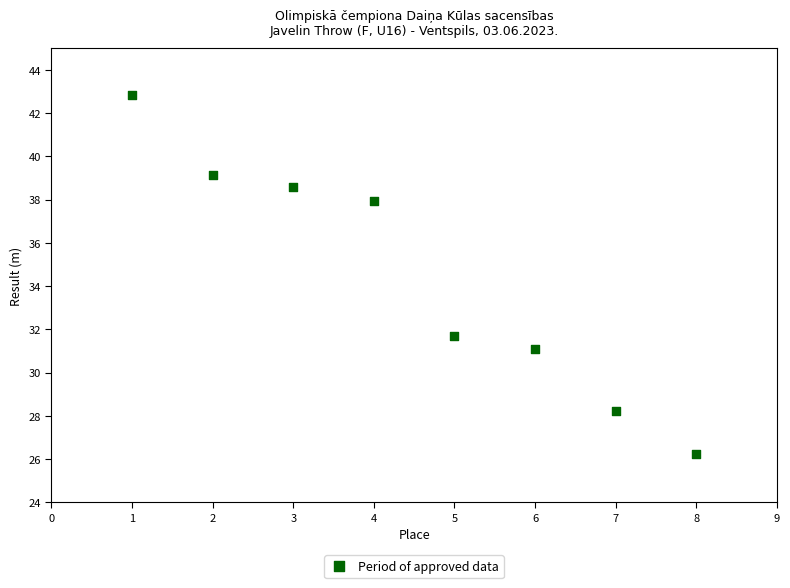

What is the average X value?

4.5